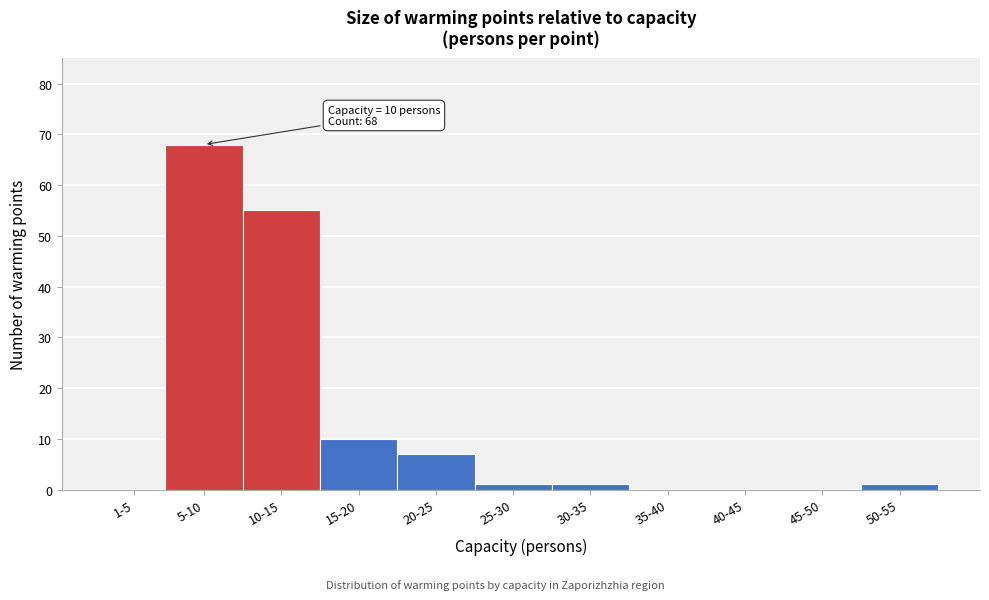

Reading right to left, list all the values displayed in this chart.

50-55=1	45-50=0	40-45=0	35-40=0	30-35=1	25-30=1	20-25=7	15-20=10	10-15=55	5-10=68	1-5=0